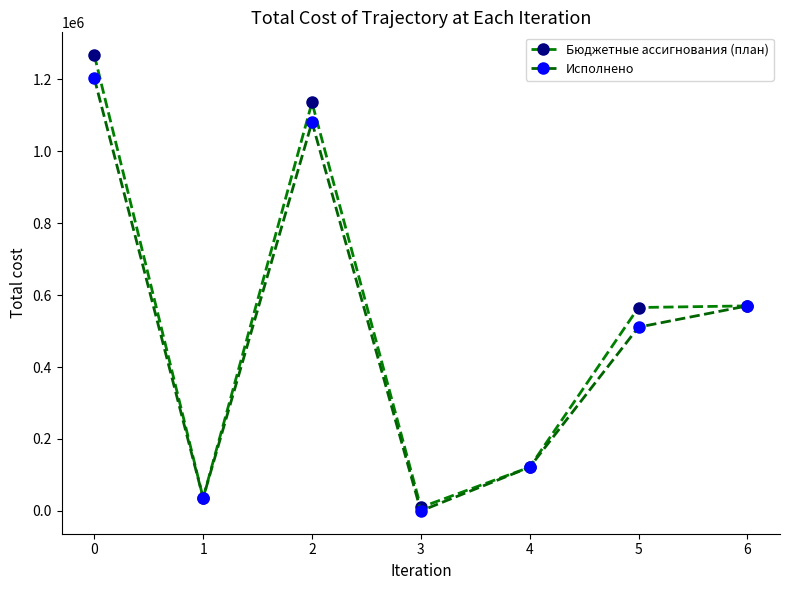

The Бюджетные ассигнования (план) series shows 570094.4 at 6. True or false?

True